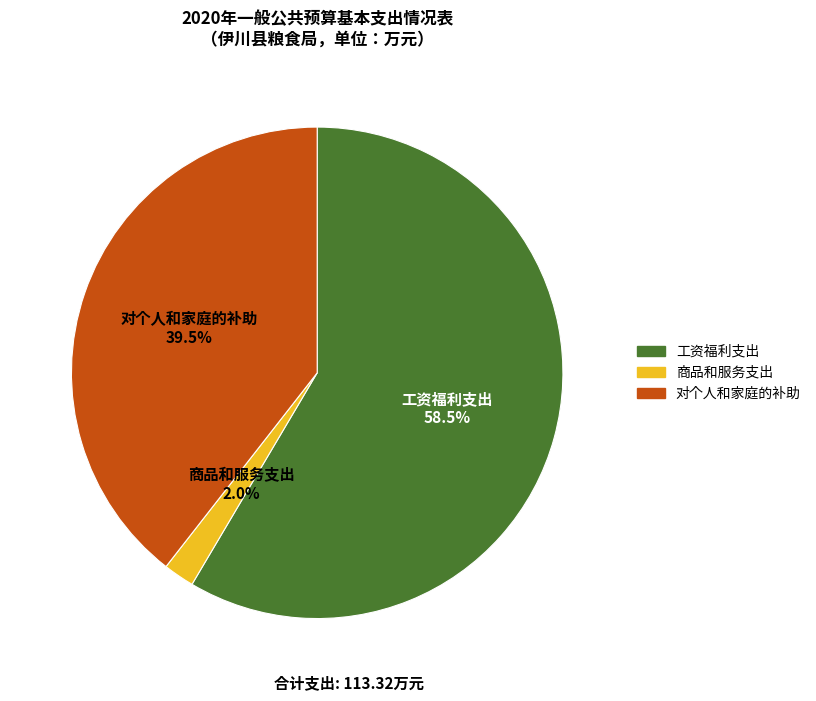

Approximately how many times larger is the value at 工资福利支出 compared to 对个人和家庭的补助?

1.5